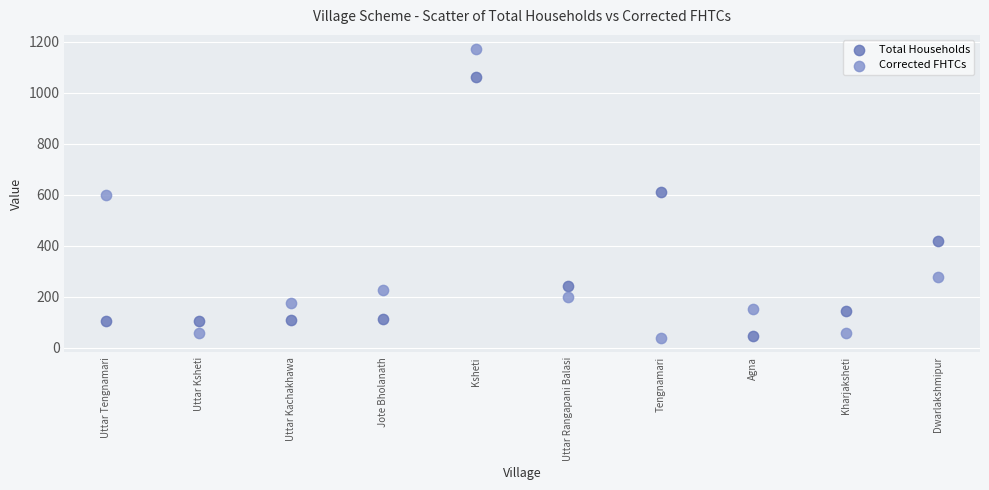

Which series contains the highest Y value?

Corrected FHTCs